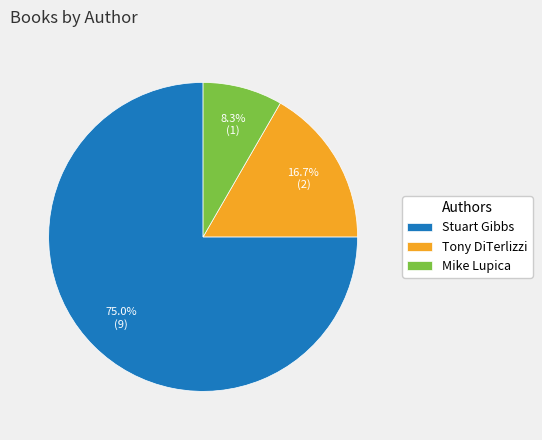

Which has a higher value, Stuart Gibbs or Tony DiTerlizzi?

Stuart Gibbs